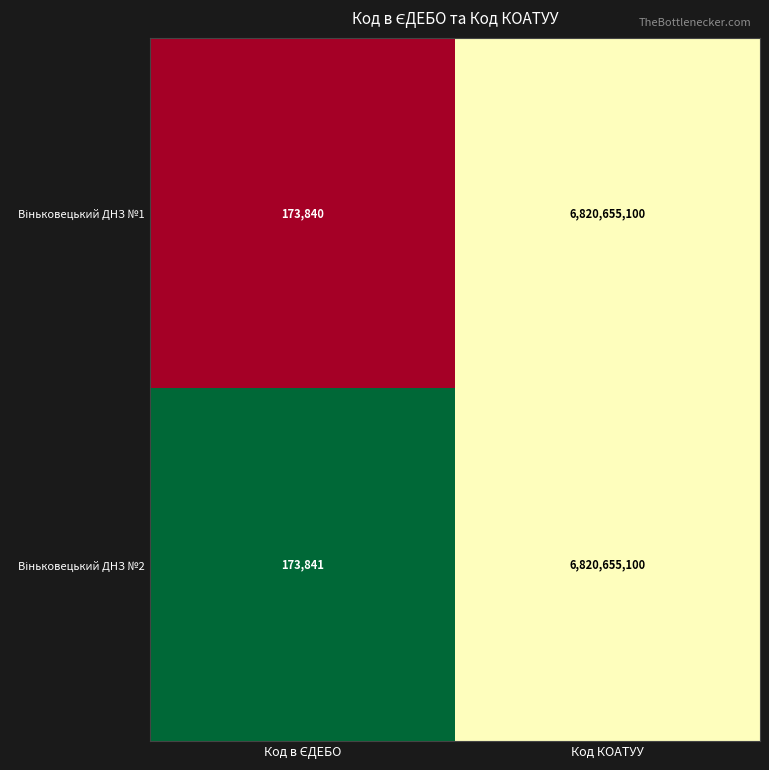

At which category does the chart reach its peak across all series?

Код КОАТУУ